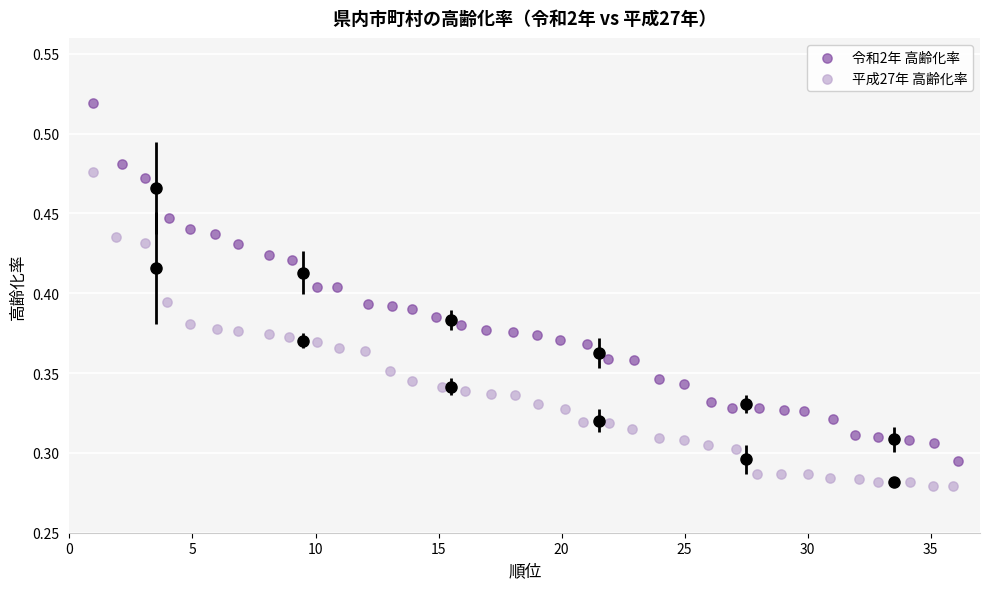

Which series contains the highest Y value?

令和2年 高齢化率